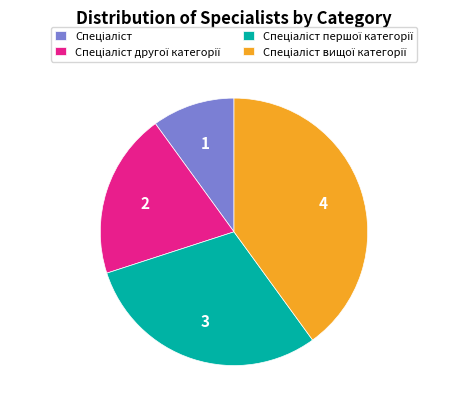

Does any single category account for the majority?

No